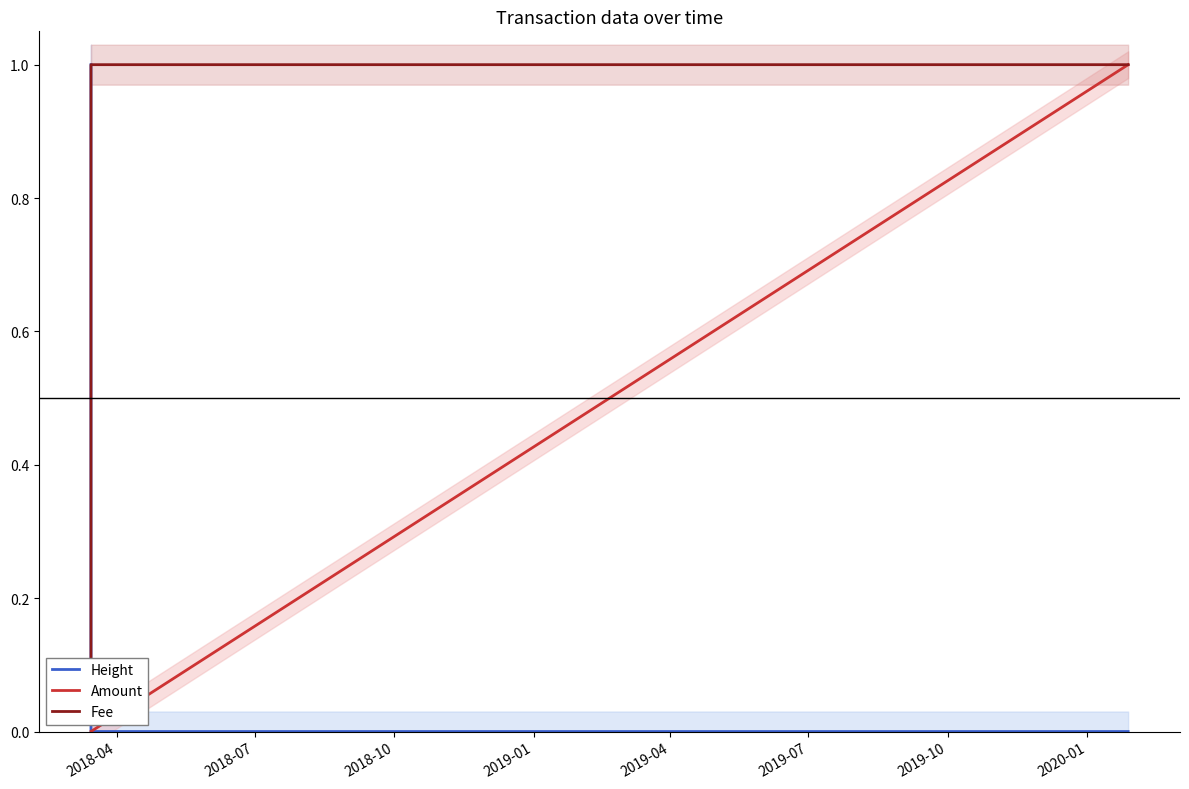

What is the highest value of the Amount series?

1.0